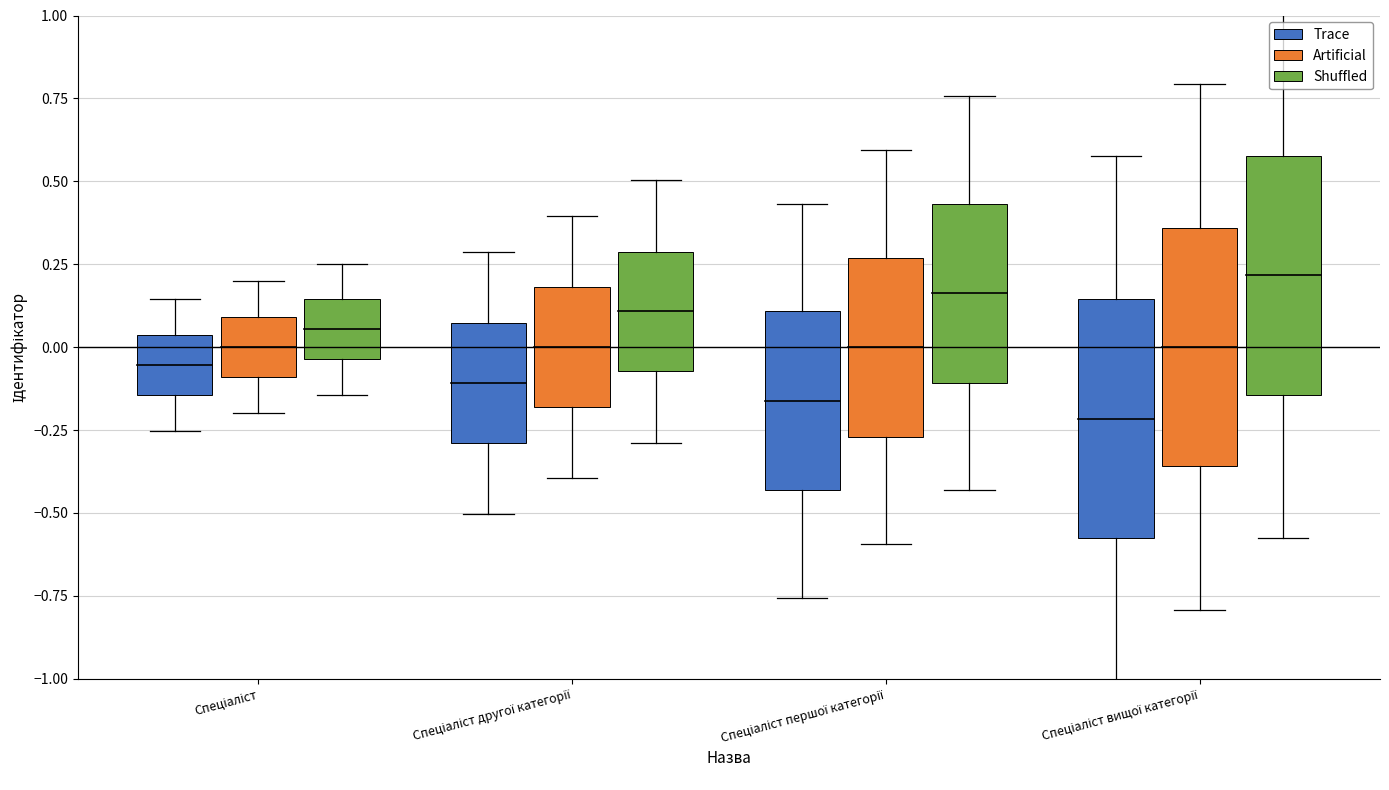

What are all the series names shown in the legend?

Trace, Artificial, Shuffled